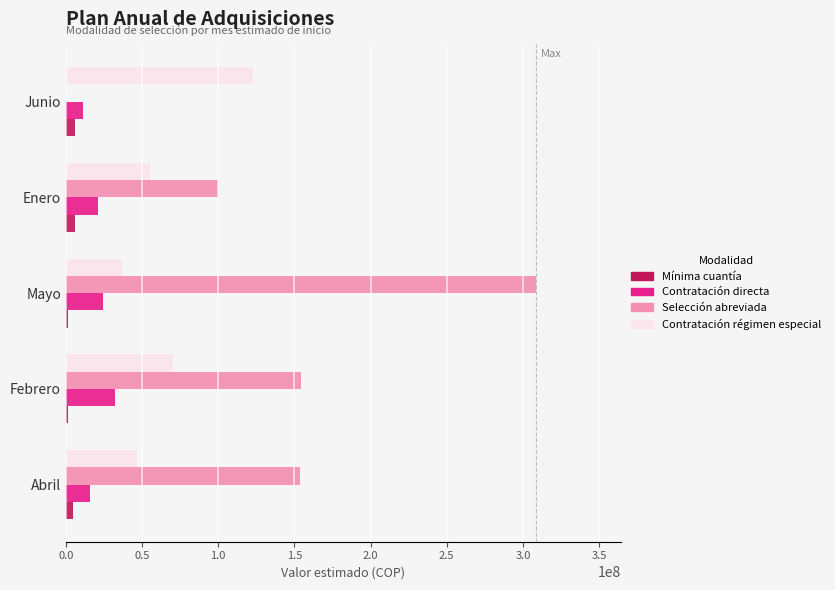

What is the sum of all Contratación directa values?

105021502